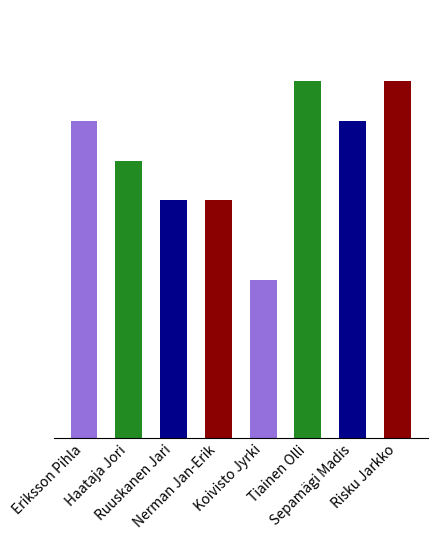

What is the label of the 5th bar from the left?

Koivisto Jyrki